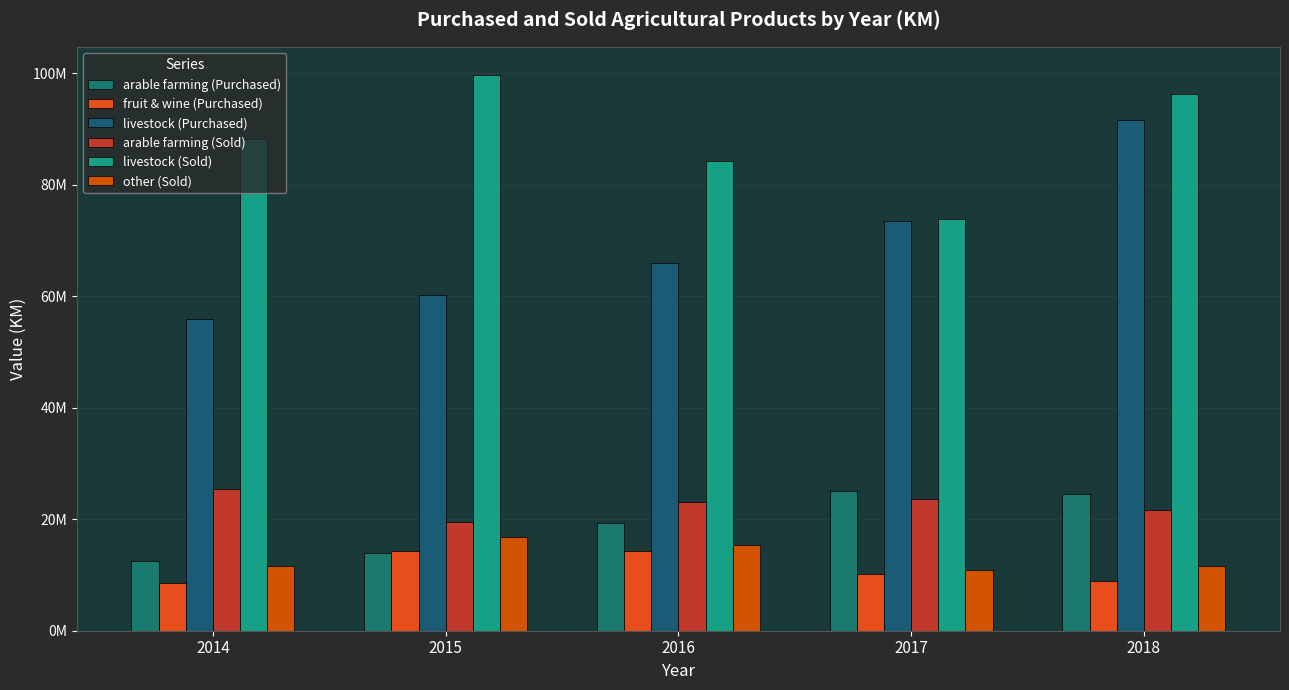

Reading left to right, transcribe all the data shown in this chart.

arable farming (Purchased): 12432359	13928358	19410988	25042725	24472911
fruit & wine (Purchased): 8504706	14311614	14271896	10216851	8953909
livestock (Purchased): 55978026	60156681	65988795	73531582	91572933
arable farming (Sold): 25415493	19587013	23065051	23584835	21714533
livestock (Sold): 88210162	99780598	84366059	73918750	96211925
other (Sold): 11550436	16817902	15299139	10852409	11567941